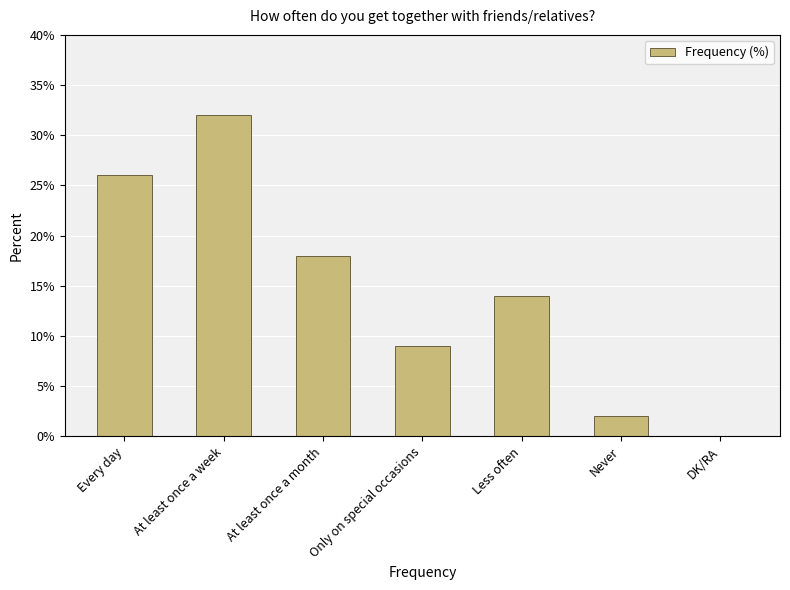

What is the difference between the values at Only on special occasions and Every day?

17